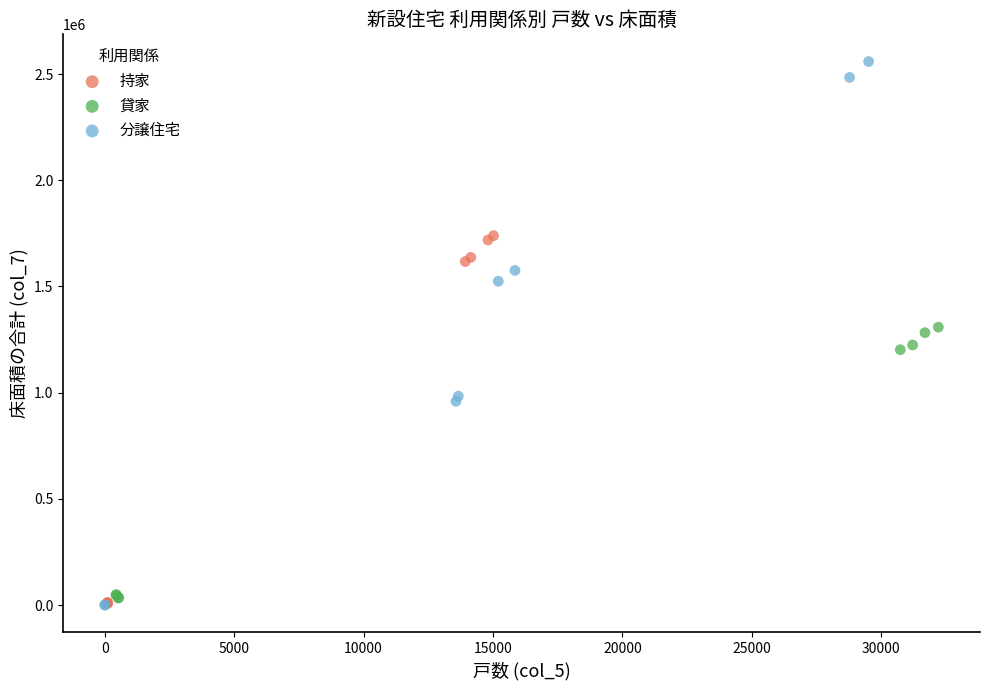

What are all the series names shown in the legend?

持家, 貸家, 分譲住宅